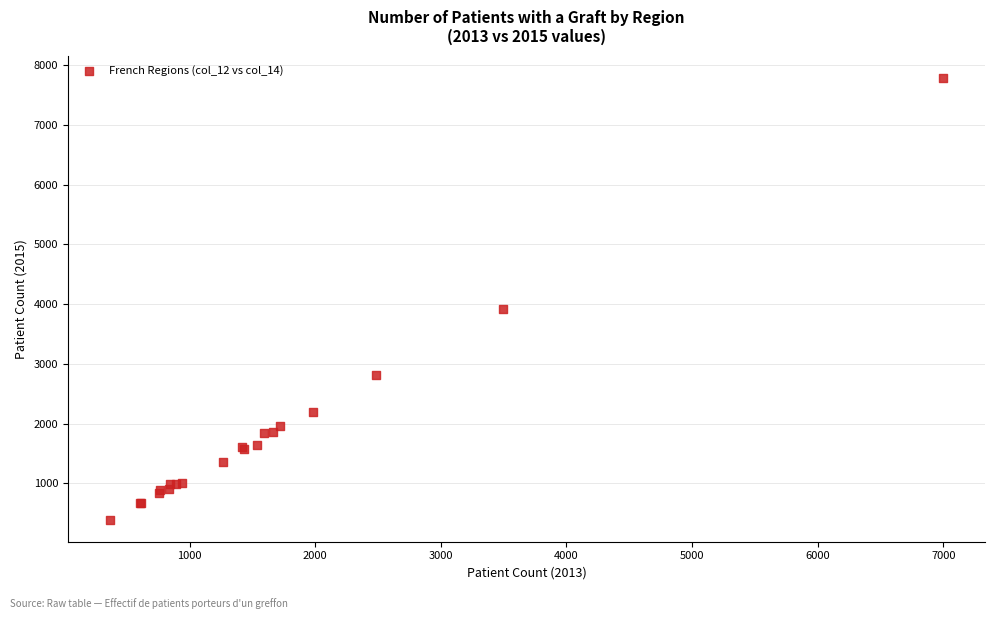

What Y value in the scatter plot is closest to 4092?

3916